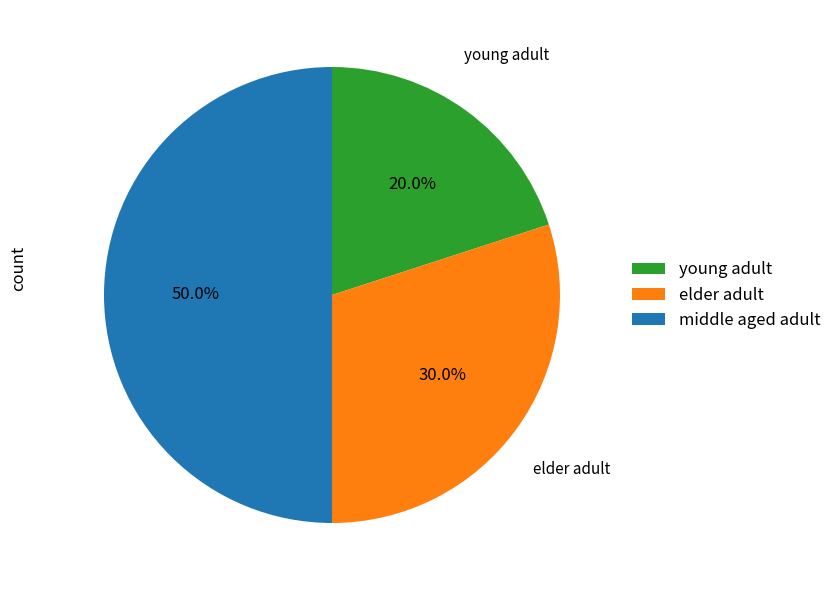

What percentage is NOT represented by young adult?

80.0%